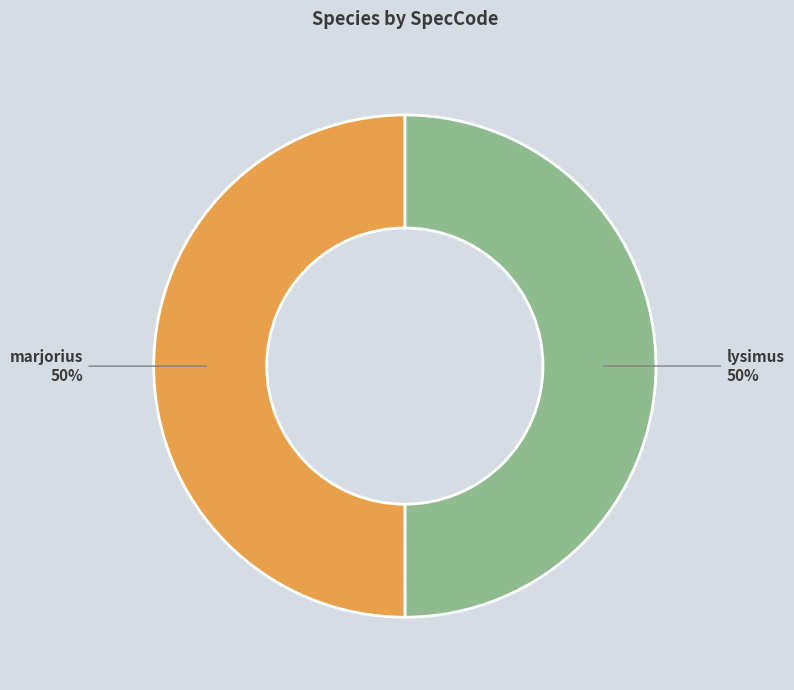

Count the number of slices in the pie.

2